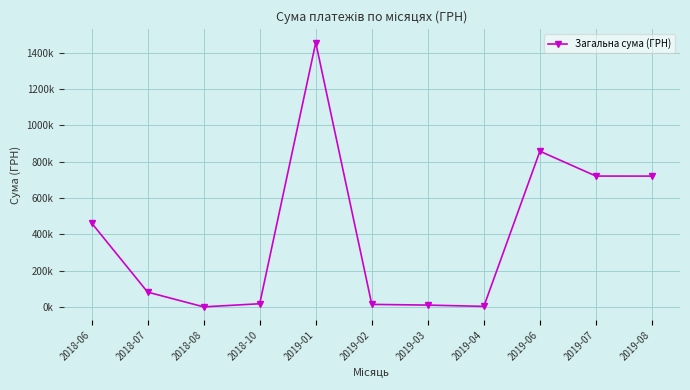

Where does the data first go above 82166?

2018-06